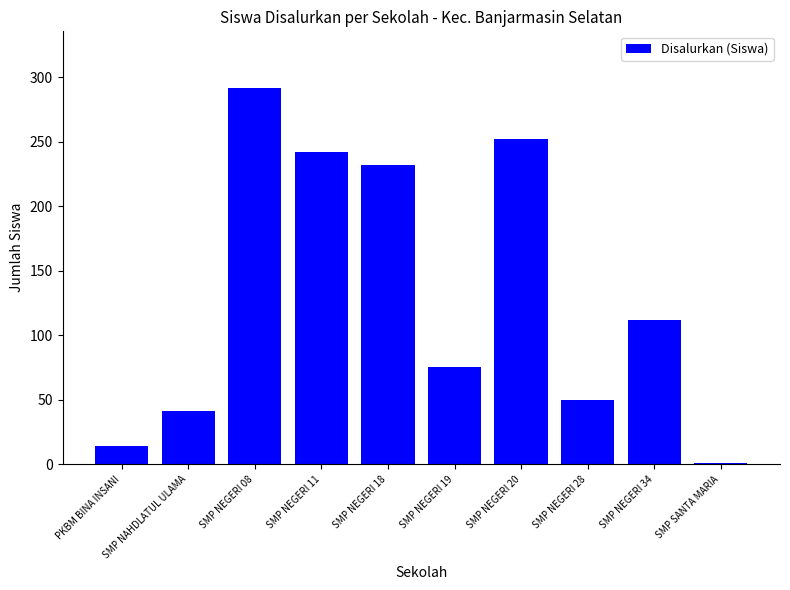

Reading right to left, extract all data points from this chart.

SMP SANTA MARIA=1	SMP NEGERI 34=112	SMP NEGERI 28=50	SMP NEGERI 20=252	SMP NEGERI 19=75	SMP NEGERI 18=232	SMP NEGERI 11=242	SMP NEGERI 08=292	SMP NAHDLATUL ULAMA=41	PKBM BINA INSANI=14